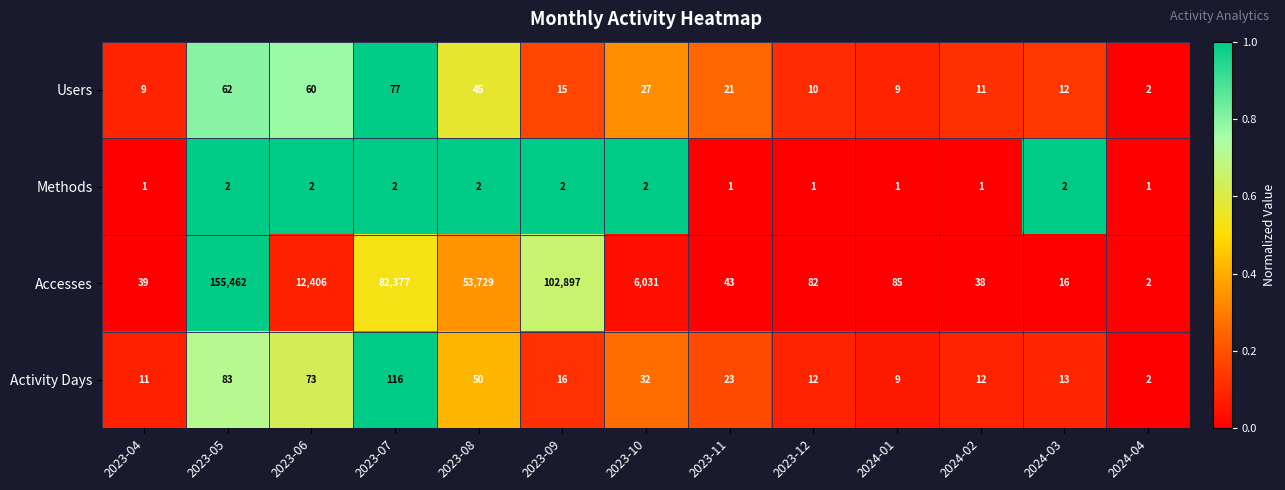

True or false: Accesses has a value of 155462 at 2023-05.

True